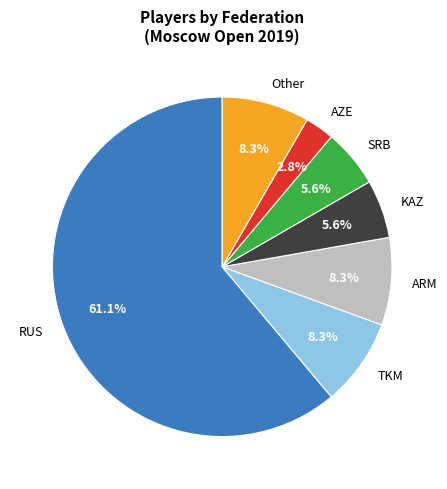

To the nearest percent, what is the difference between the largest and smallest slice percentages?

58%